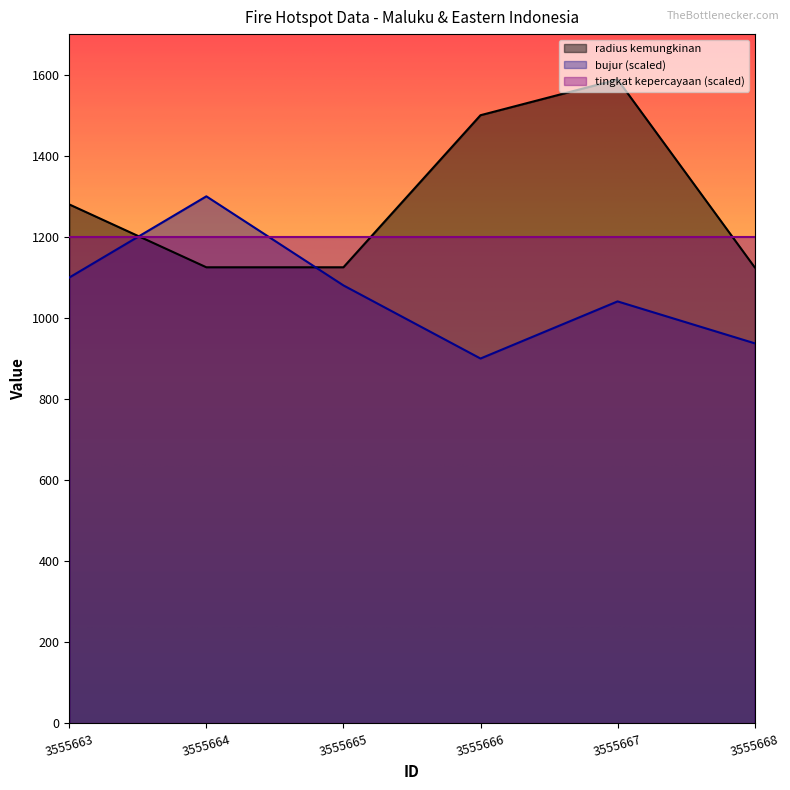

Rank the series by their average value, from lowest to highest.

bujur (scaled), tingkat kepercayaan (scaled), radius kemungkinan